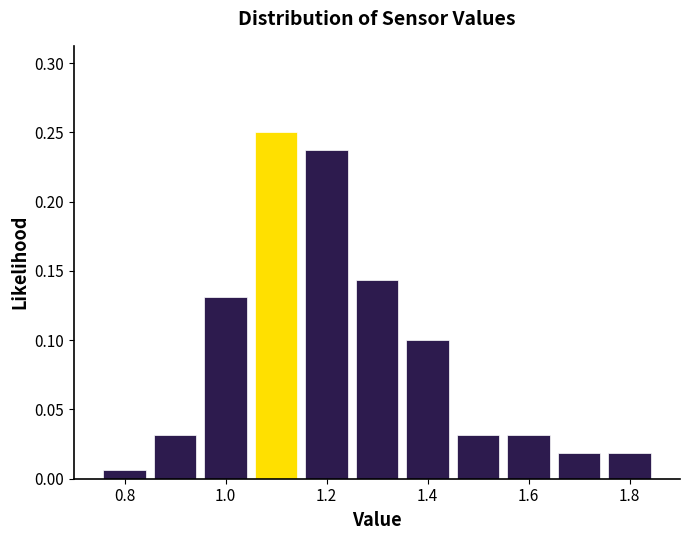

Over which range of the x-axis is the bar tallest?

1.05 to 1.15